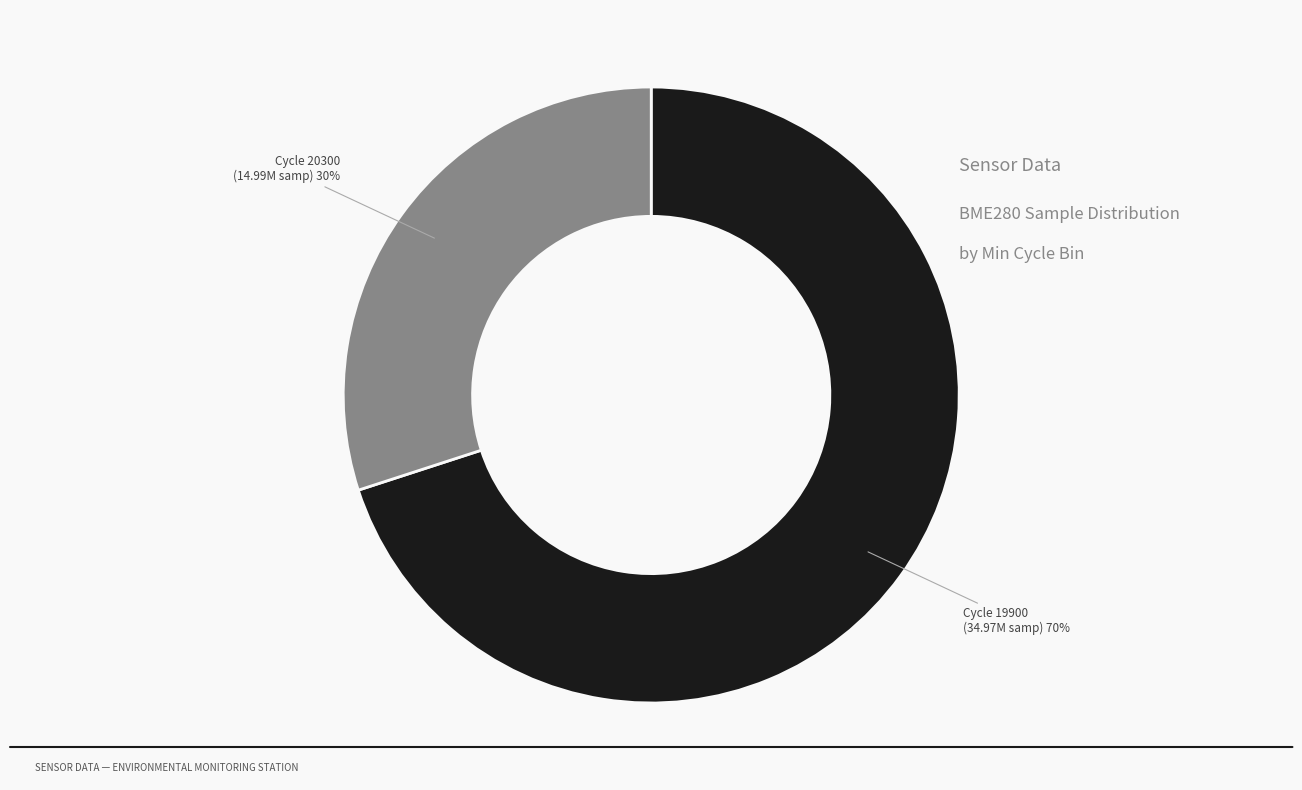

Is there any slice that represents more than half of the pie?

Yes